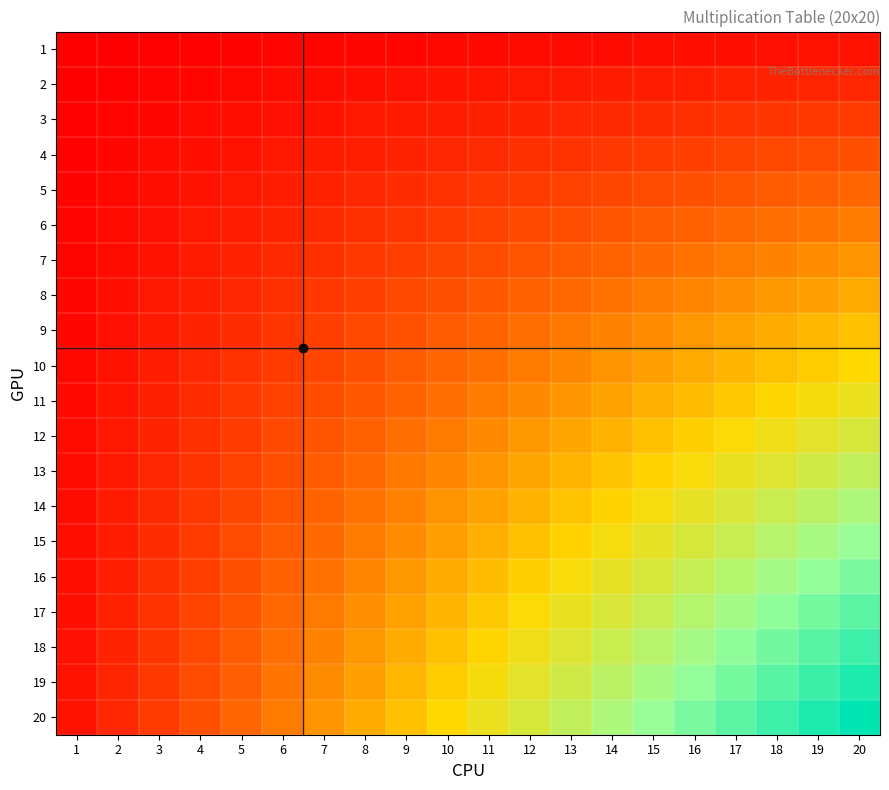

Reading left to right, what are all the values shown in this chart?

1: 1=1	2=2	3=3	4=4	5=5	6=6	7=7	8=8	9=9	10=10	11=11	12=12	13=13	14=14	15=15	16=16	17=17	18=18	19=19	20=20
2: 1=2	2=4	3=6	4=8	5=10	6=12	7=14	8=16	9=18	10=20	11=22	12=24	13=26	14=28	15=30	16=32	17=34	18=36	19=38	20=40
3: 1=3	2=6	3=9	4=12	5=15	6=18	7=21	8=24	9=27	10=30	11=33	12=36	13=39	14=42	15=45	16=48	17=51	18=54	19=57	20=60
4: 1=4	2=8	3=12	4=16	5=20	6=24	7=28	8=32	9=36	10=40	11=44	12=48	13=52	14=56	15=60	16=64	17=68	18=72	19=76	20=80
5: 1=5	2=10	3=15	4=20	5=25	6=30	7=35	8=40	9=45	10=50	11=55	12=60	13=65	14=70	15=75	16=80	17=85	18=90	19=95	20=100
6: 1=6	2=12	3=18	4=24	5=30	6=36	7=42	8=48	9=54	10=60	11=66	12=72	13=78	14=84	15=90	16=96	17=102	18=108	19=114	20=120
7: 1=7	2=14	3=21	4=28	5=35	6=42	7=49	8=56	9=63	10=70	11=77	12=84	13=91	14=98	15=105	16=112	17=119	18=126	19=133	20=140
8: 1=8	2=16	3=24	4=32	5=40	6=48	7=56	8=64	9=72	10=80	11=88	12=96	13=104	14=112	15=120	16=128	17=136	18=144	19=152	20=160
9: 1=9	2=18	3=27	4=36	5=45	6=54	7=63	8=72	9=81	10=90	11=99	12=108	13=117	14=126	15=135	16=144	17=153	18=162	19=171	20=180
10: 1=10	2=20	3=30	4=40	5=50	6=60	7=70	8=80	9=90	10=100	11=110	12=120	13=130	14=140	15=150	16=160	17=170	18=180	19=190	20=200
11: 1=11	2=22	3=33	4=44	5=55	6=66	7=77	8=88	9=99	10=110	11=121	12=132	13=143	14=154	15=165	16=176	17=187	18=198	19=209	20=220
12: 1=12	2=24	3=36	4=48	5=60	6=72	7=84	8=96	9=108	10=120	11=132	12=144	13=156	14=168	15=180	16=192	17=204	18=216	19=228	20=240
13: 1=13	2=26	3=39	4=52	5=65	6=78	7=91	8=104	9=117	10=130	11=143	12=156	13=169	14=182	15=195	16=208	17=221	18=234	19=247	20=260
14: 1=14	2=28	3=42	4=56	5=70	6=84	7=98	8=112	9=126	10=140	11=154	12=168	13=182	14=196	15=210	16=224	17=238	18=252	19=266	20=280
15: 1=15	2=30	3=45	4=60	5=75	6=90	7=105	8=120	9=135	10=150	11=165	12=180	13=195	14=210	15=225	16=240	17=255	18=270	19=285	20=300
16: 1=16	2=32	3=48	4=64	5=80	6=96	7=112	8=128	9=144	10=160	11=176	12=192	13=208	14=224	15=240	16=256	17=272	18=288	19=304	20=320
17: 1=17	2=34	3=51	4=68	5=85	6=102	7=119	8=136	9=153	10=170	11=187	12=204	13=221	14=238	15=255	16=272	17=289	18=306	19=323	20=340
18: 1=18	2=36	3=54	4=72	5=90	6=108	7=126	8=144	9=162	10=180	11=198	12=216	13=234	14=252	15=270	16=288	17=306	18=324	19=342	20=360
19: 1=19	2=38	3=57	4=76	5=95	6=114	7=133	8=152	9=171	10=190	11=209	12=228	13=247	14=266	15=285	16=304	17=323	18=342	19=361	20=380
20: 1=20	2=40	3=60	4=80	5=100	6=120	7=140	8=160	9=180	10=200	11=220	12=240	13=260	14=280	15=300	16=320	17=340	18=360	19=380	20=400